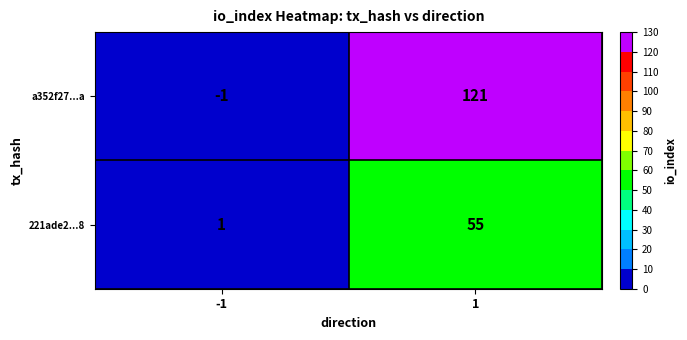

At which category is the sum across all series the highest?

1